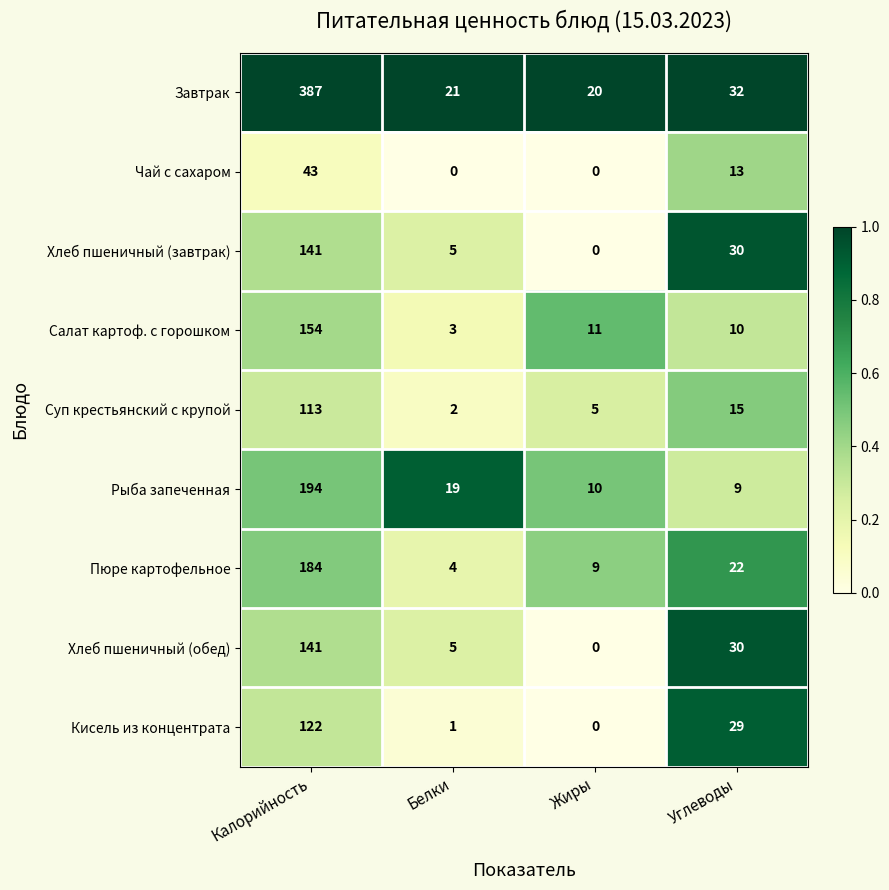

What is the approximate value of Хлеб пшеничный (завтрак) at Белки, to the nearest 5?

5